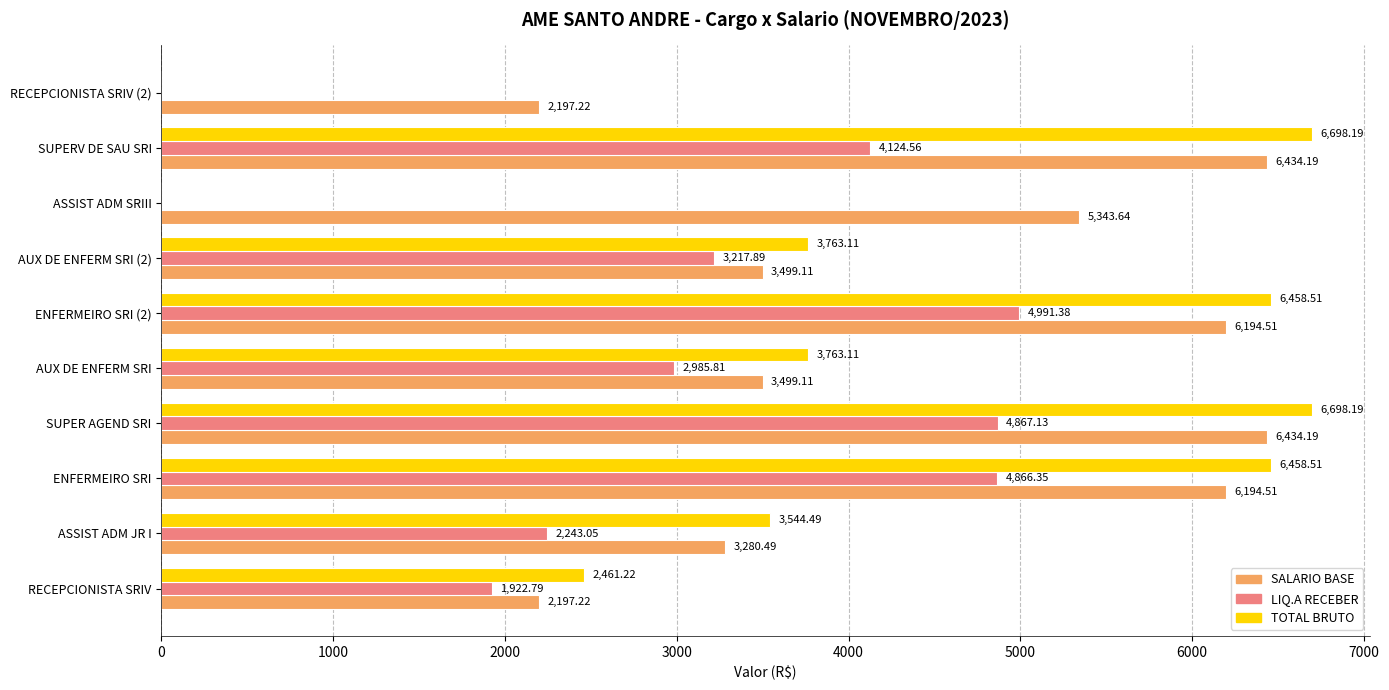

How many values in the TOTAL BRUTO series exceed 3763?

6